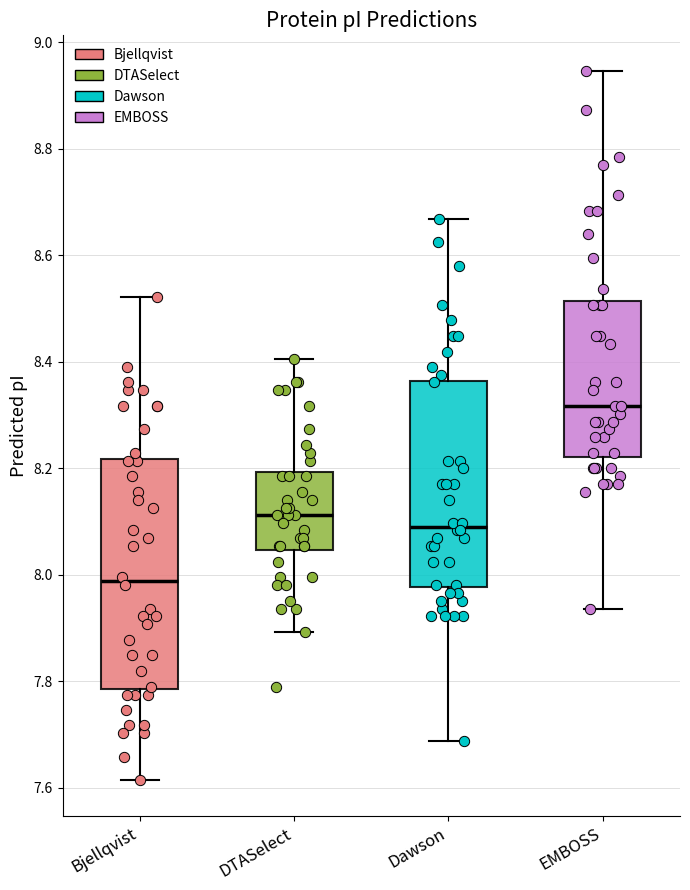

Reading left to right, read every box against the y-axis: the position of its median line, the range the box covers, and the ends of its whiskers. The values are not printed on the chart, so give them approximately, as read against the axis.

Bjellqvist: median 7.98, box 7.78 to 8.22, whiskers 7.62 to 8.52
DTASelect: median 8.12, box 8.04 to 8.20, whiskers 7.90 to 8.40
Dawson: median 8.10, box 7.98 to 8.36, whiskers 7.68 to 8.66
EMBOSS: median 8.32, box 8.22 to 8.52, whiskers 7.94 to 8.94